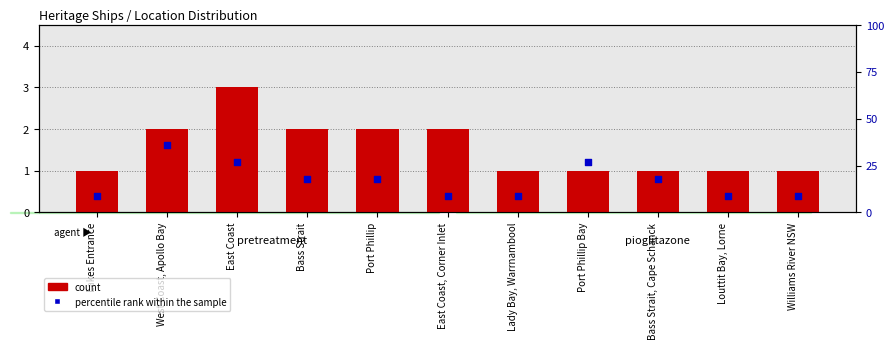

Is the value of percentile rank within the sample at East Coast, Corner Inlet greater than the value of count at East Coast?

Yes